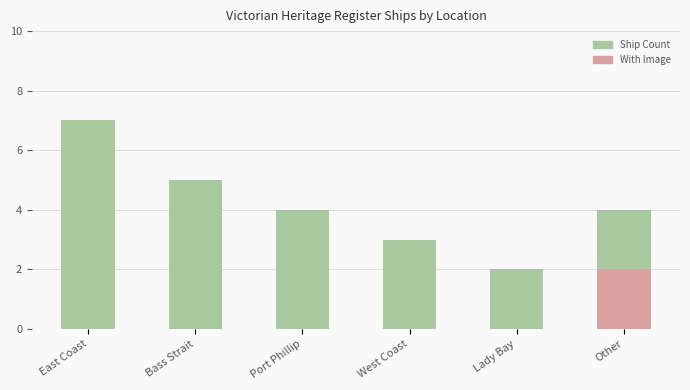

What is the minimum value for Ship Count?

2